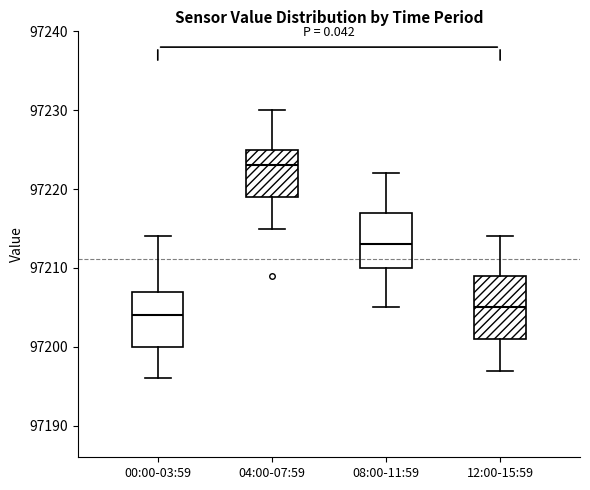

Where does the upper whisker of the box for 04:00-07:59 end on the y-axis? The values are not printed on the chart, so give them approximately, as read against the axis.

97230